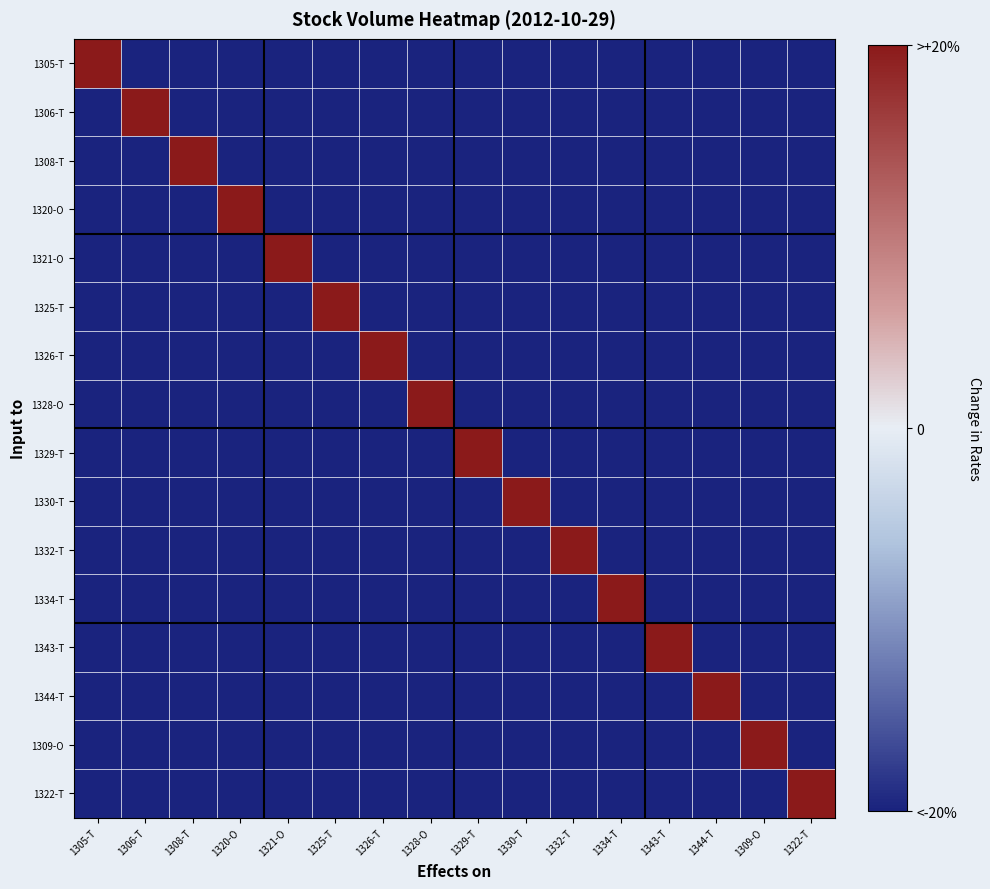

What is the difference between the highest and lowest values at 1344-T?

60